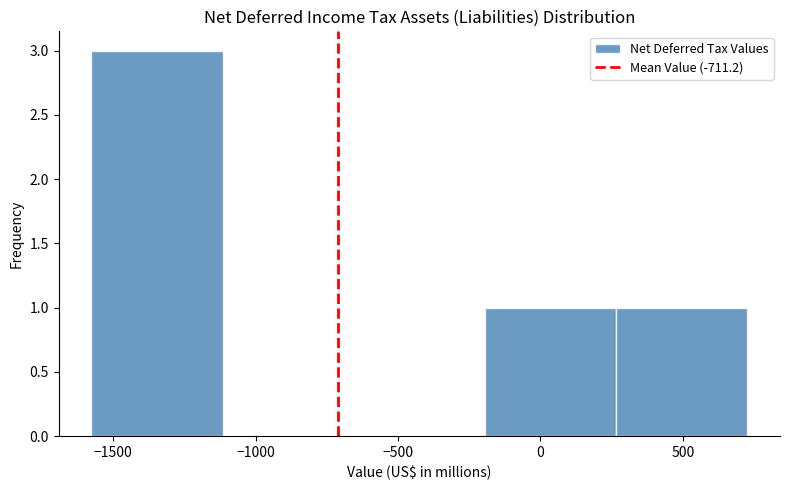

Reading left to right, list every bar in this chart as the range it spans on the x-axis followed by its height. Neither the bar edges nor the heights are printed on the chart, so give them approximately, as read against the axes.

-1600 to -1100: 3
-1100 to -650: 0
-650 to -200: 0
-200 to 250: 1
250 to 750: 1